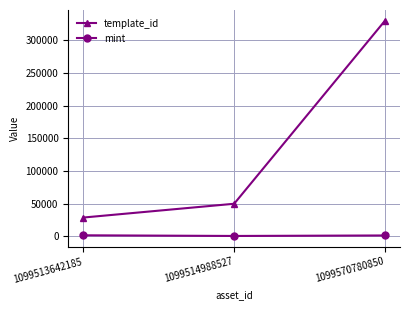

Where is template_id nearest to the value 179437?

1099514988527